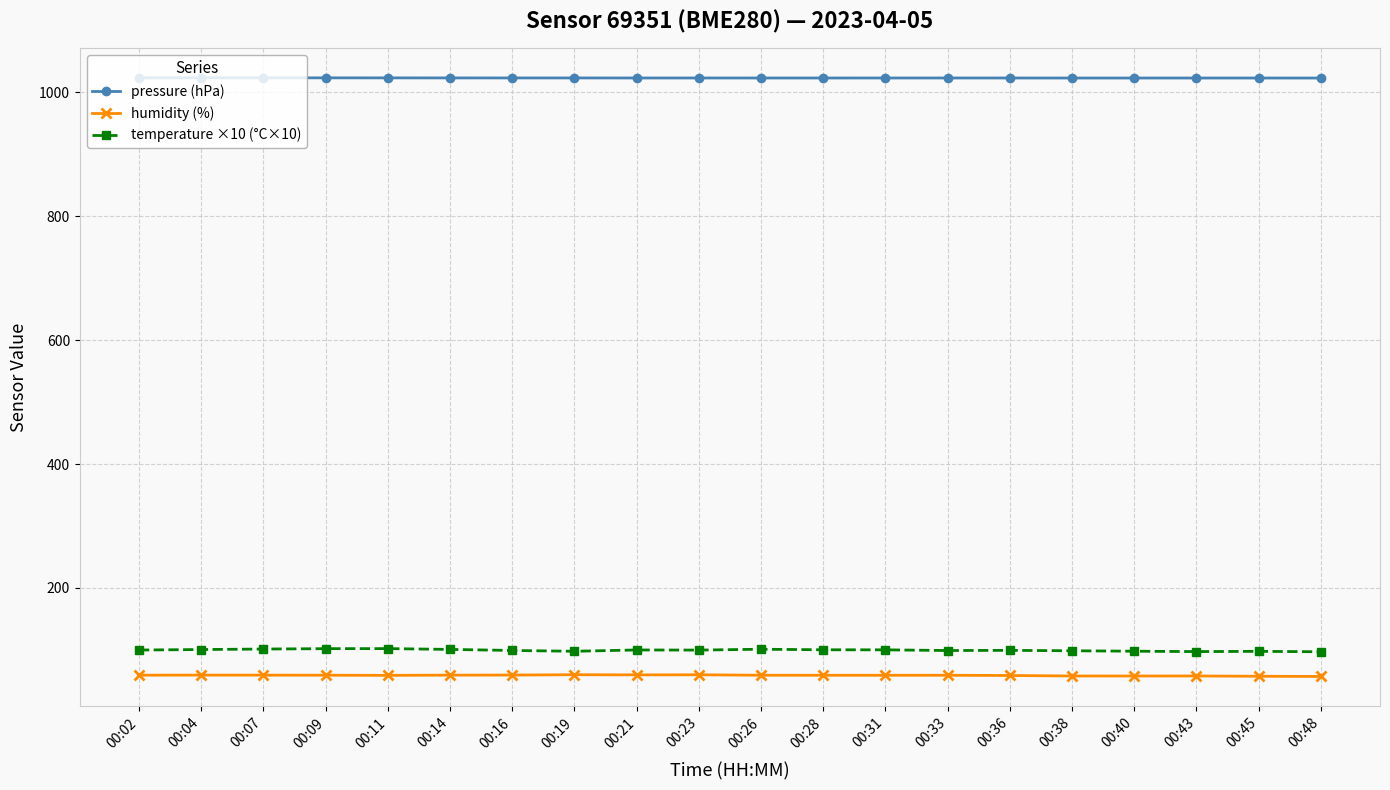

What is the value of the pressure (hPa) point at the 4th from the left?

1023.2